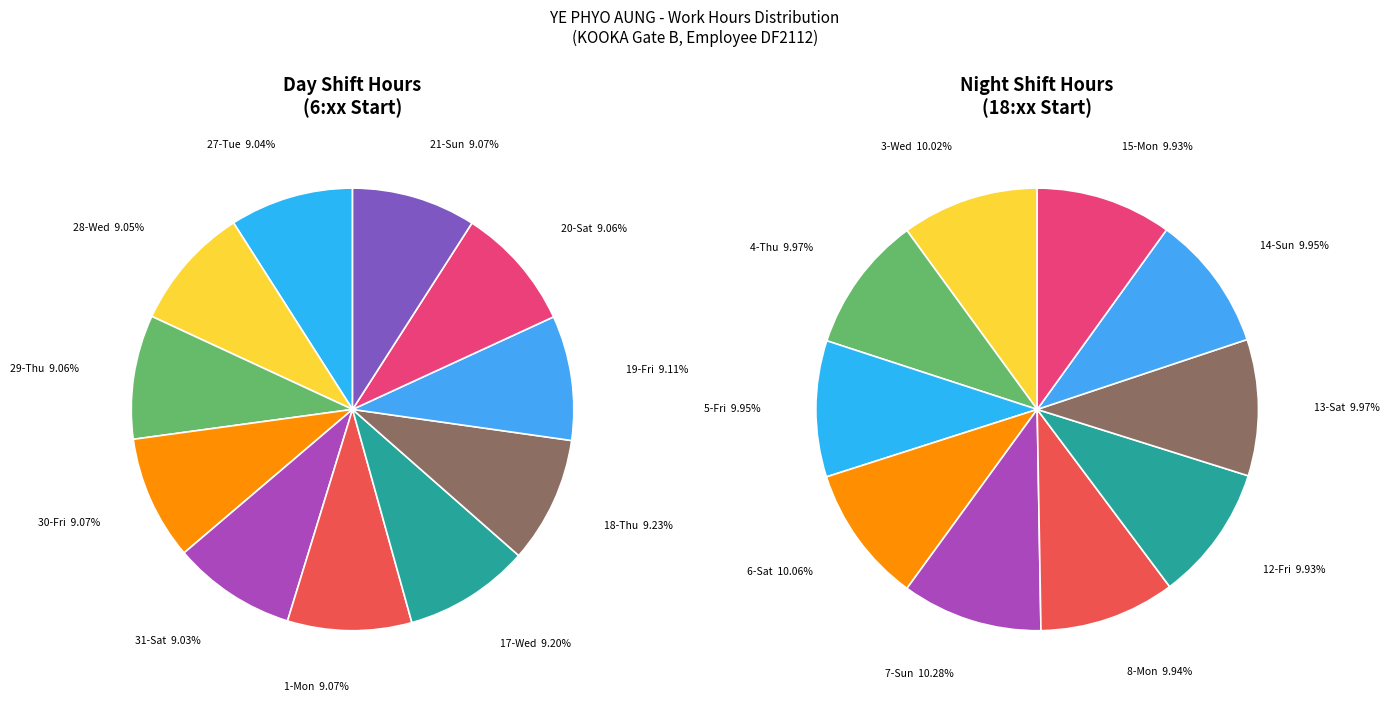

Count the number of slices in the pie.

21